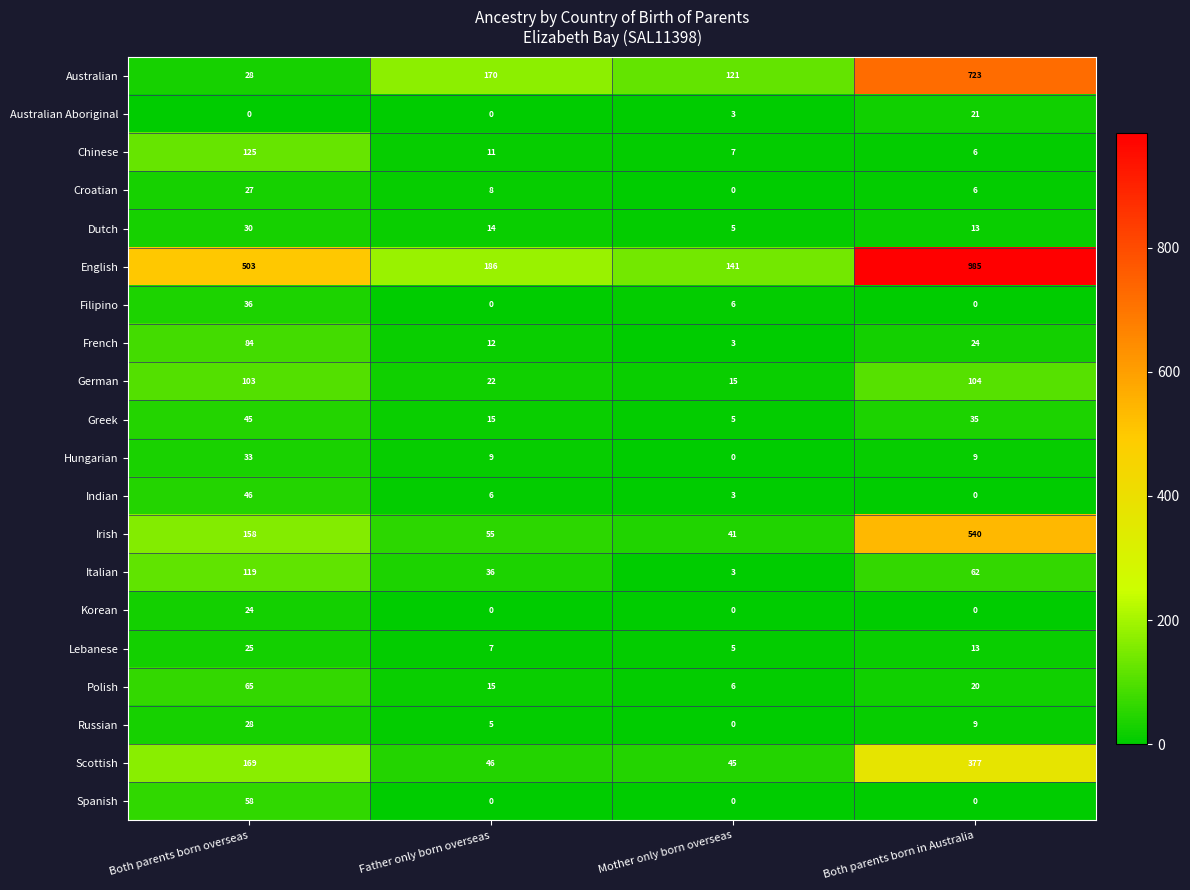

What value does the Polish series have at Father only born overseas?

15